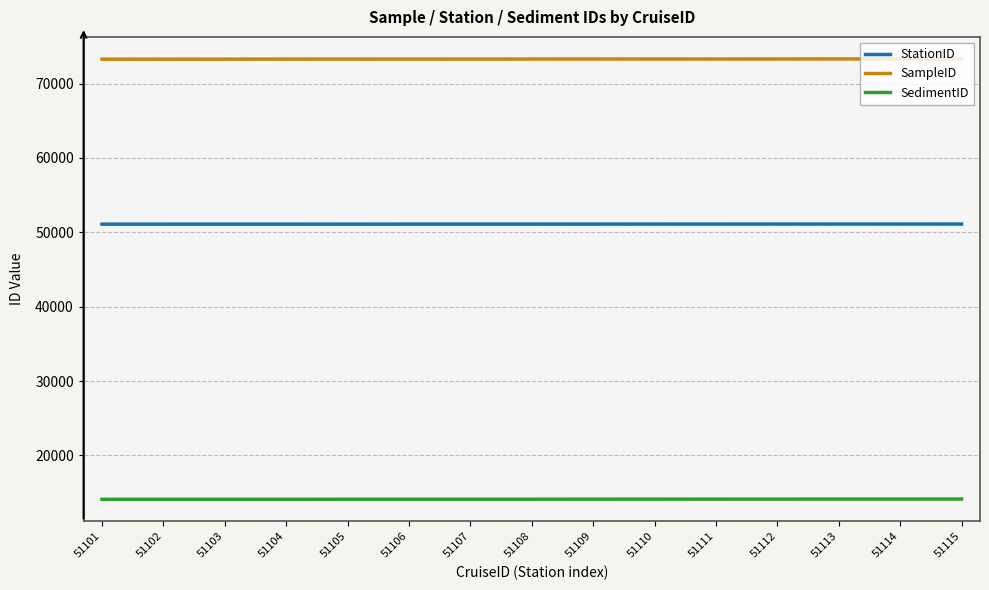

What is the average value of the StationID series?

51108.0